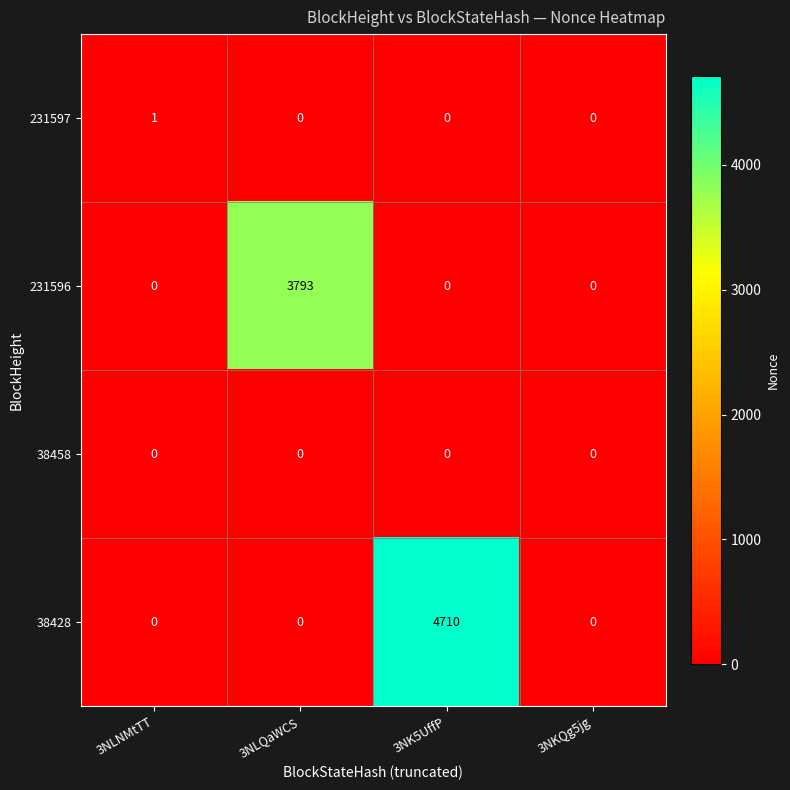

What is the sum of all 231596 values?

3793